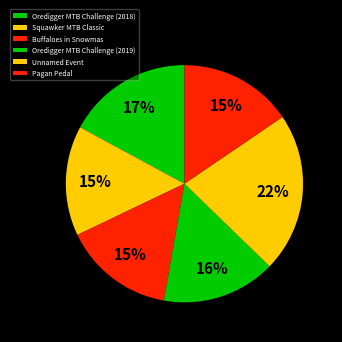

To the nearest percent, what portion does Squawker MTB Classic represent?

15%